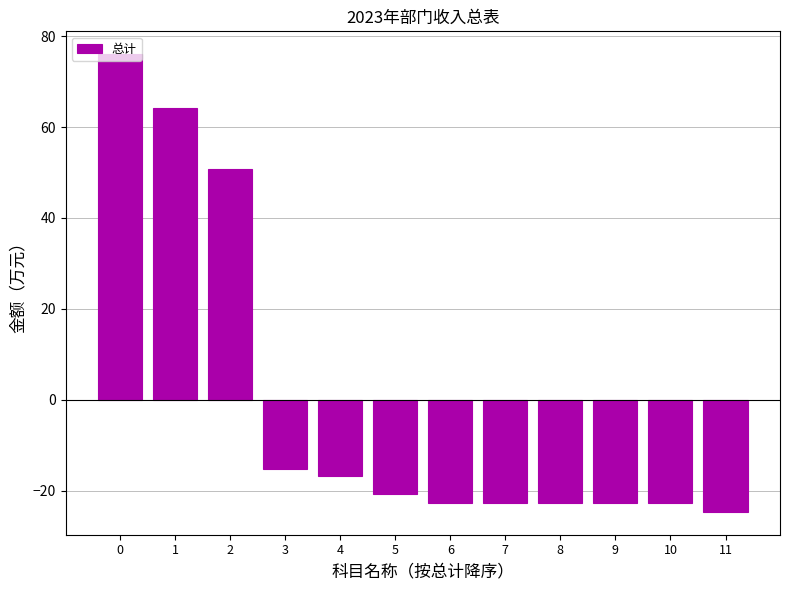

True or false: the data shows -5.9 at 4.

False